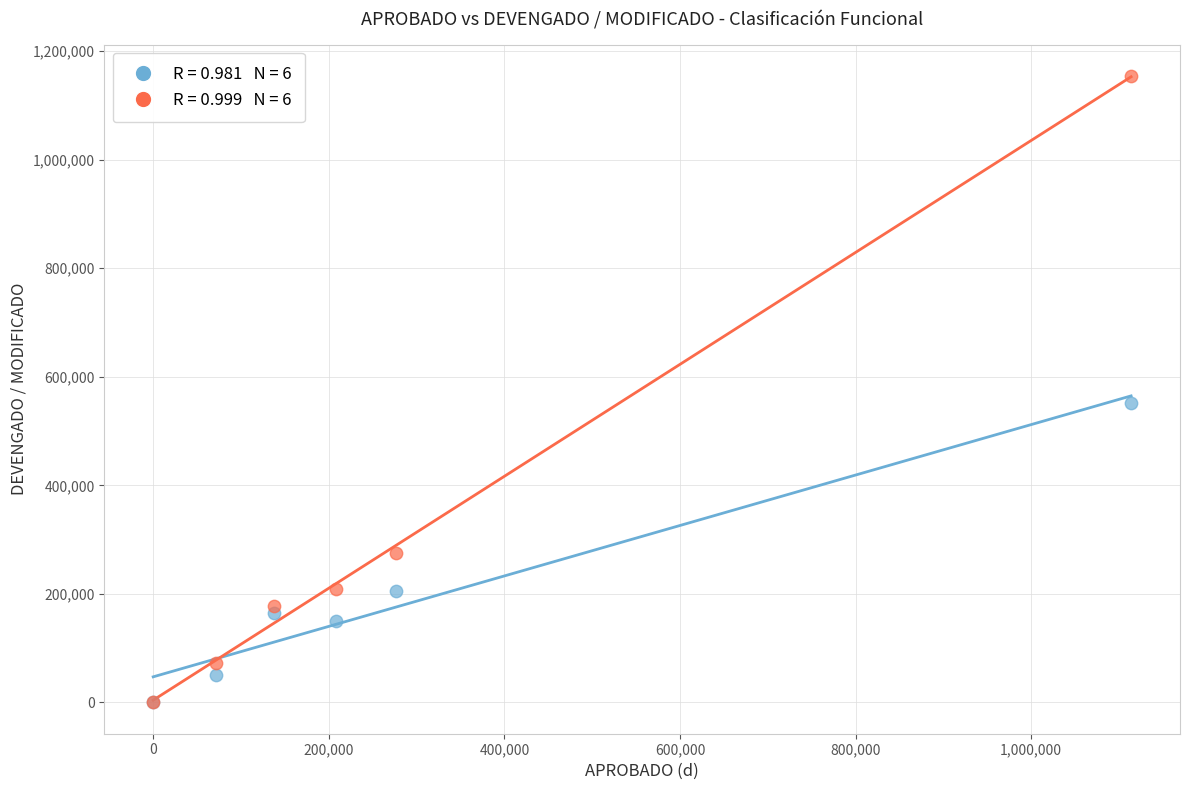

Across all series, what Y value is closest to 577145?

551405.2